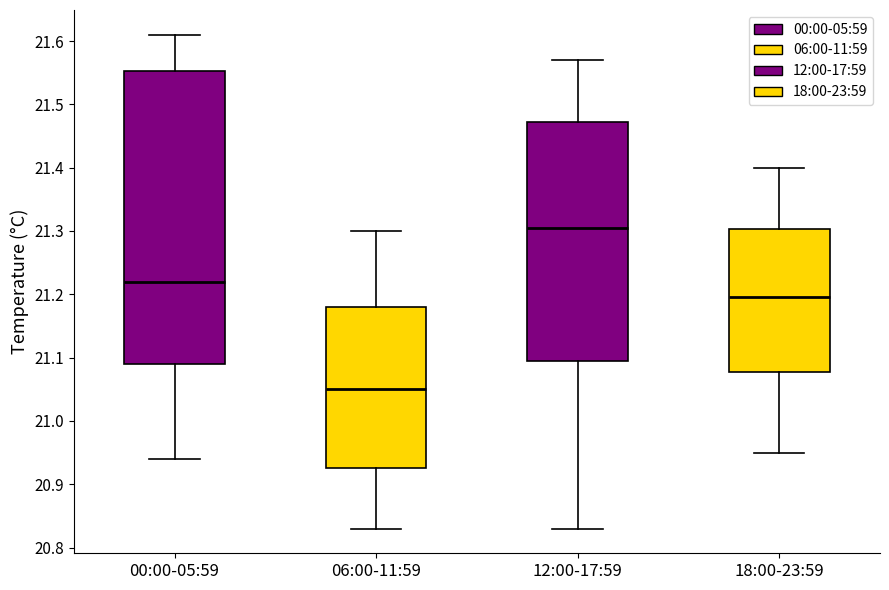

Reading left to right, read every box against the y-axis: the position of its median line, the range the box covers, and the ends of its whiskers. The values are not printed on the chart, so give them approximately, as read against the axis.

00:00-05:59: median 21.22, box 21.09 to 21.55, whiskers 20.94 to 21.61
06:00-11:59: median 21.05, box 20.93 to 21.18, whiskers 20.83 to 21.30
12:00-17:59: median 21.31, box 21.10 to 21.47, whiskers 20.83 to 21.57
18:00-23:59: median 21.20, box 21.08 to 21.30, whiskers 20.95 to 21.40